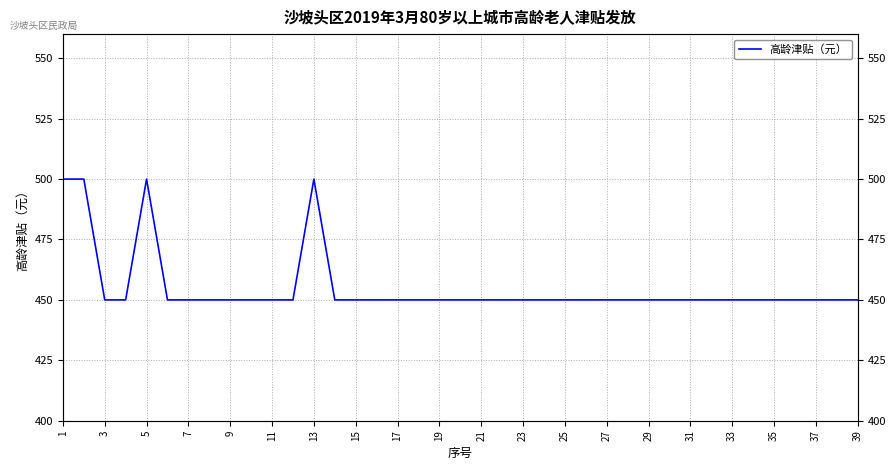

How many interior local peaks (higher than both neighbors) does the data have?

2